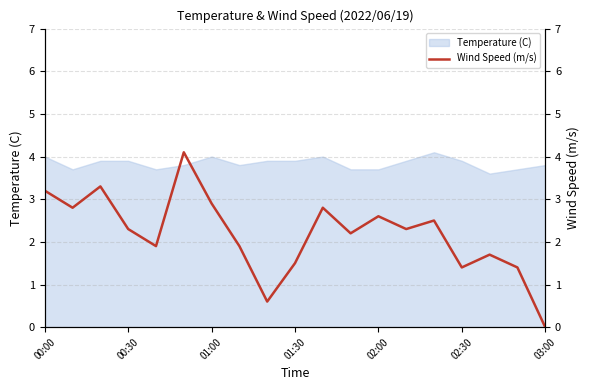

What position from the left is 7?

8